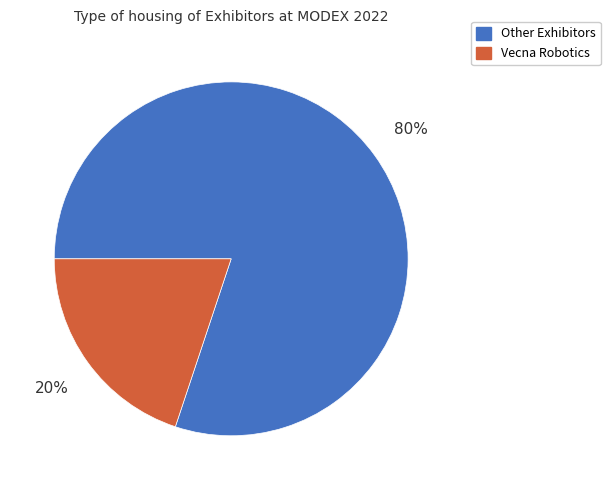

Is there any slice that represents more than half of the pie?

Yes